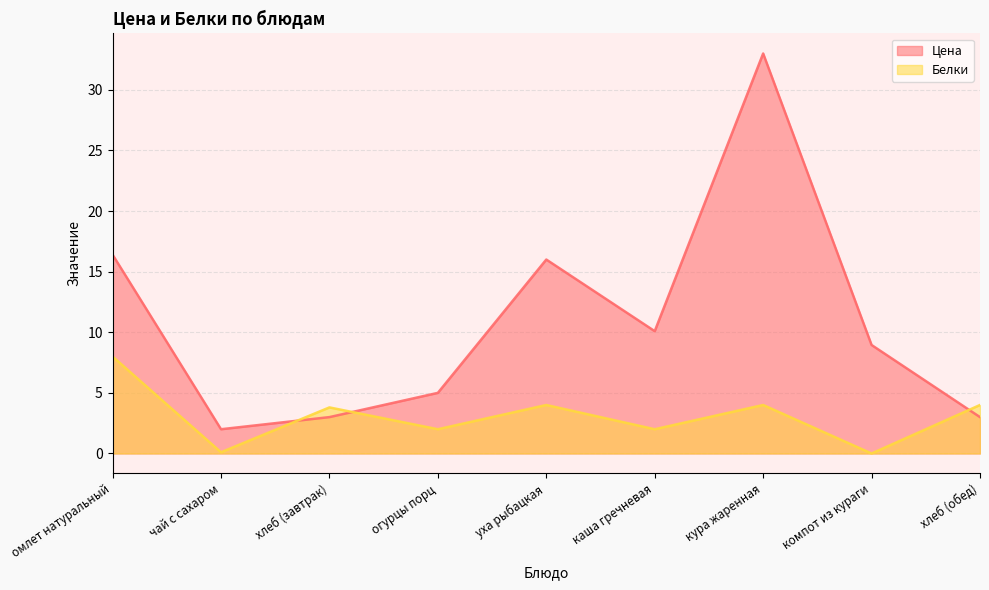

Rank the series by their maximum value, from lowest to highest.

Белки, Цена